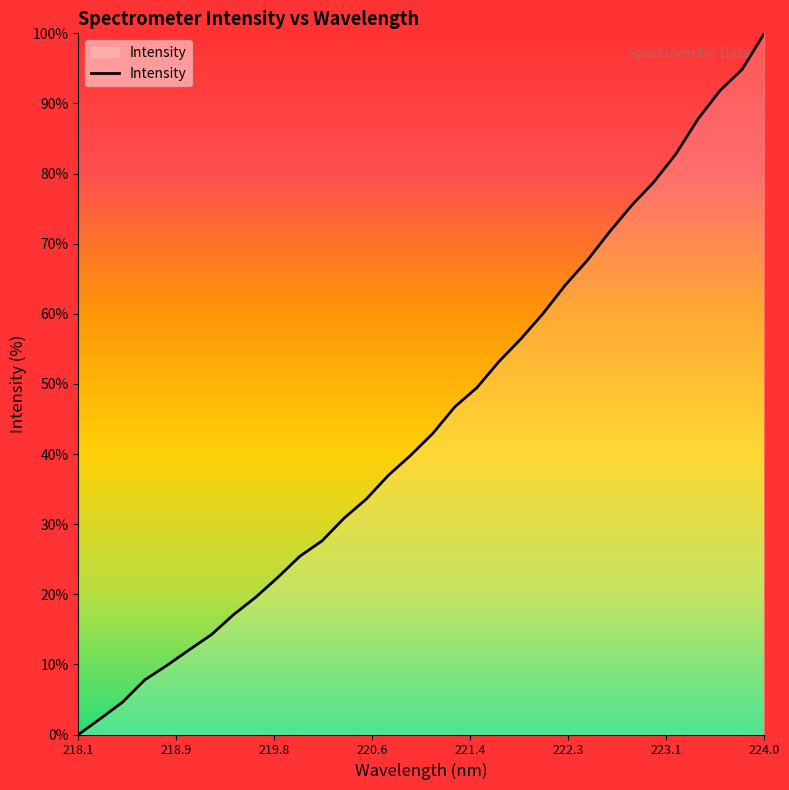

What is the greatest value displayed?

100.0